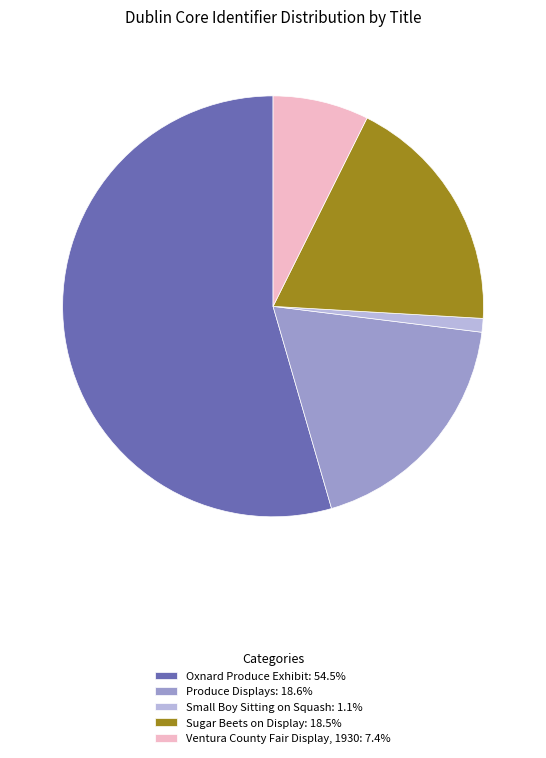

Which slice is the largest?

Oxnard Produce Exhibit